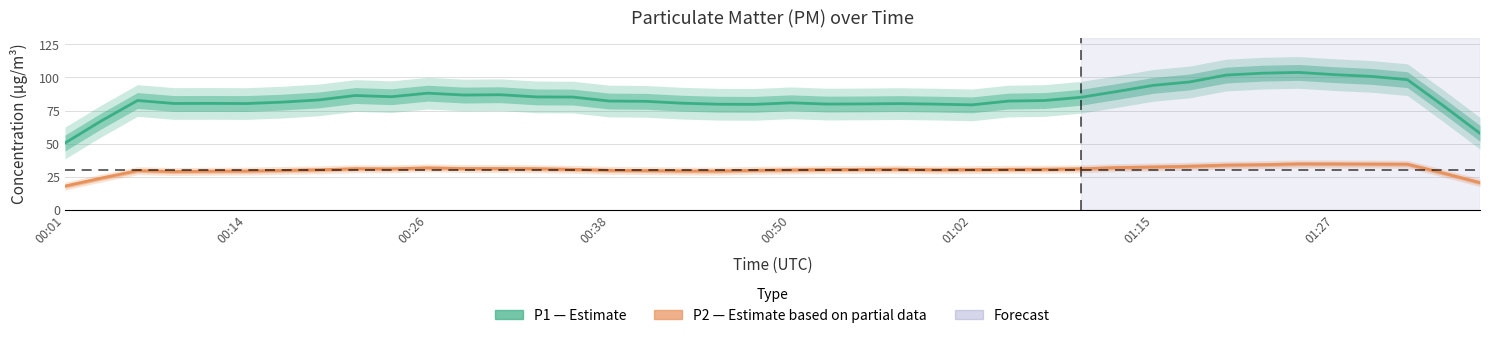

True or false: P2 (PM2.5 estimate based on partial data) and P1 (PM10 estimate) cross at least once.

False